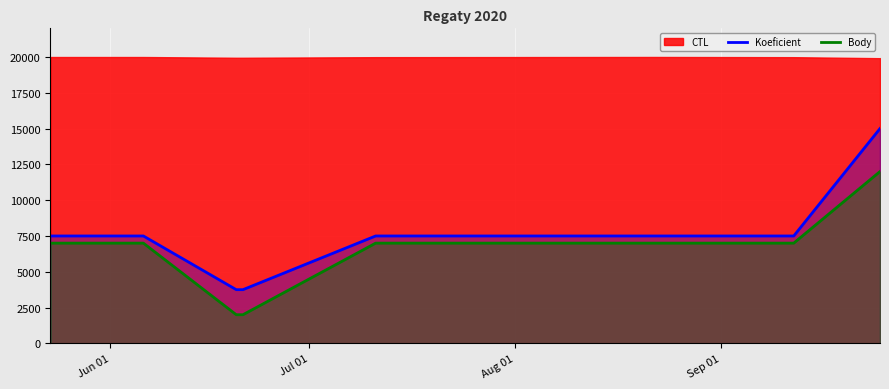

What is the lowest value of the Body series?

2000